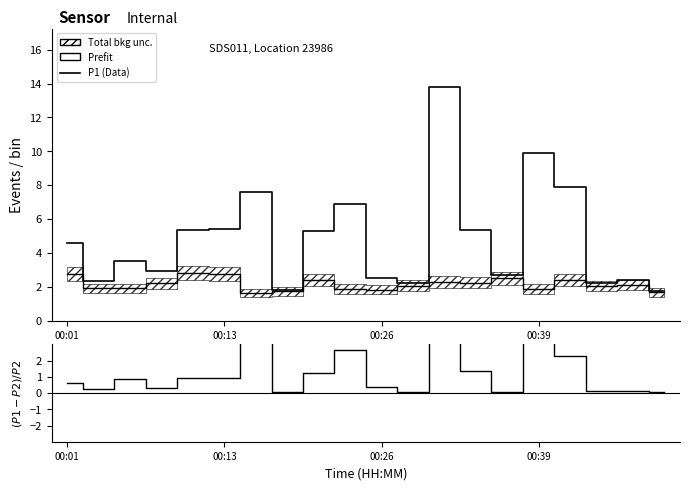

What is the total value across all series at 19?

3.5